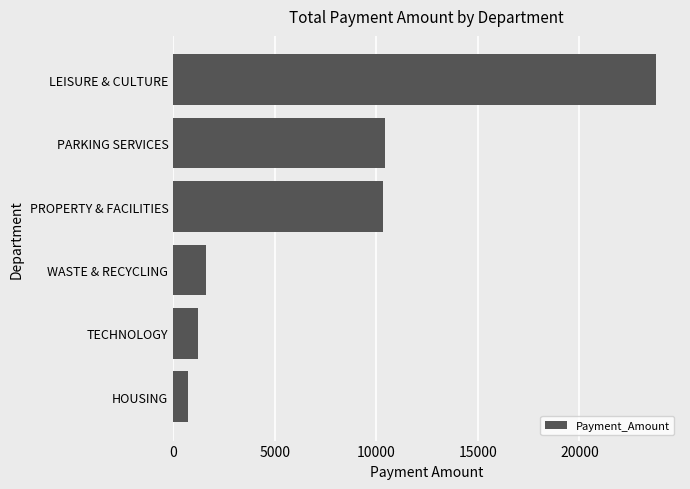

Is it true that the value at LEISURE & CULTURE is 23761.9?

True